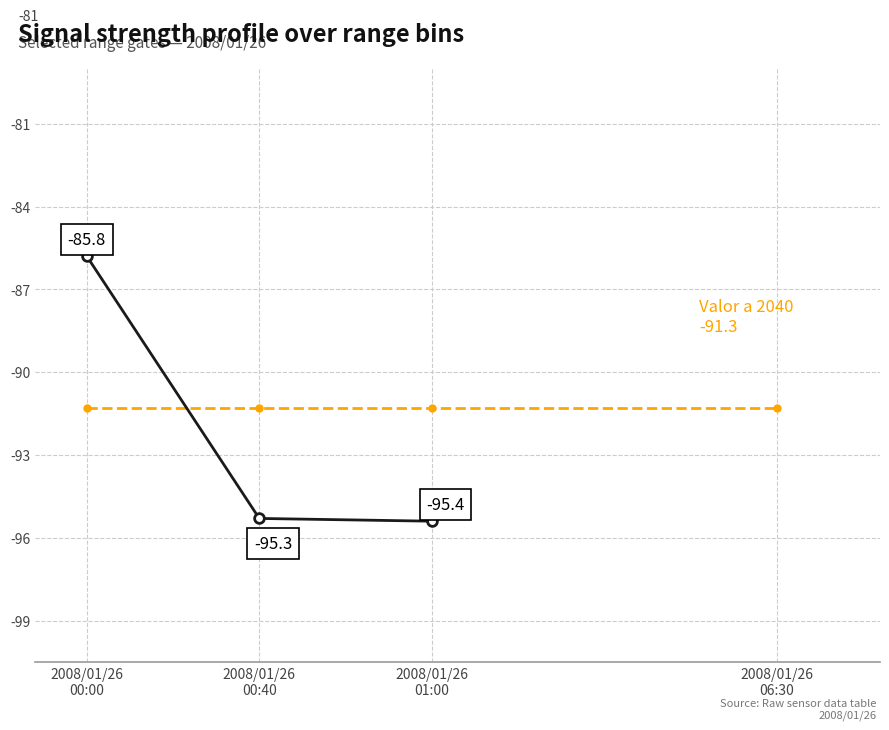

What is the maximum value shown in the chart?

-85.8